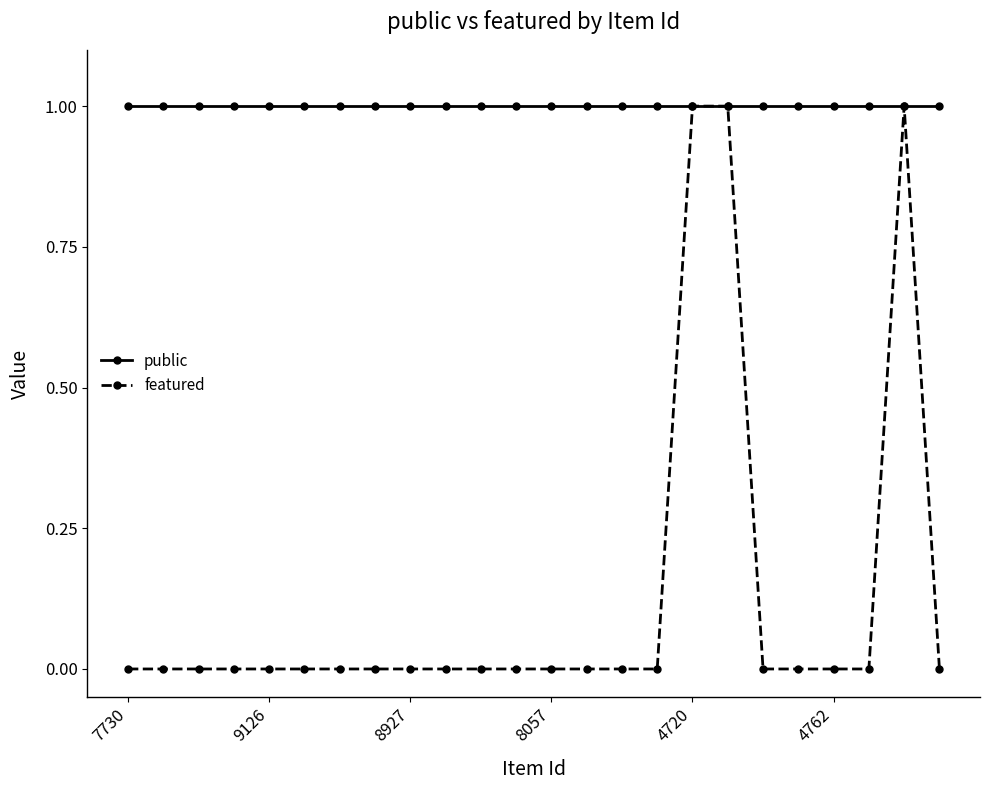

True or false: featured has more than 0 interior local peaks.

True